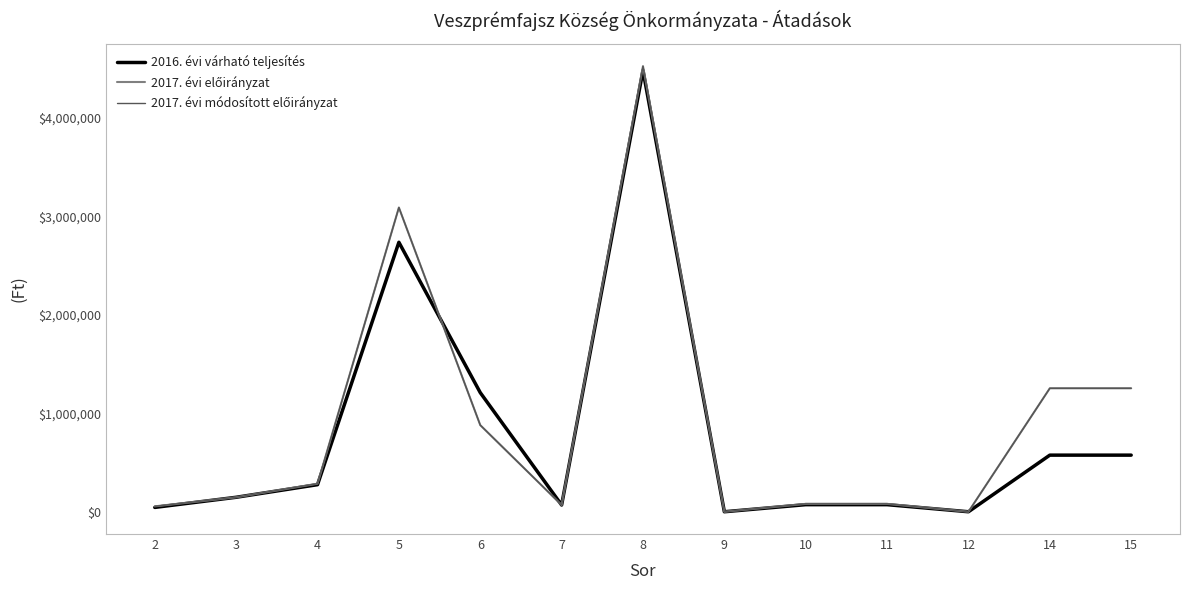

Is this an area chart (filled region under the line)?

No